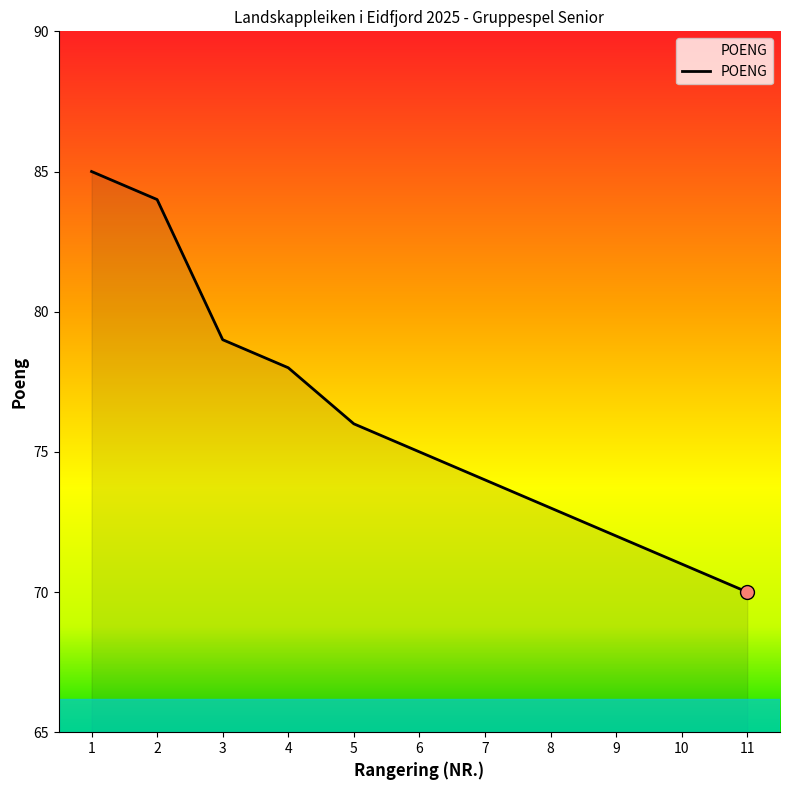

Which has a higher value, 4 or 9?

4